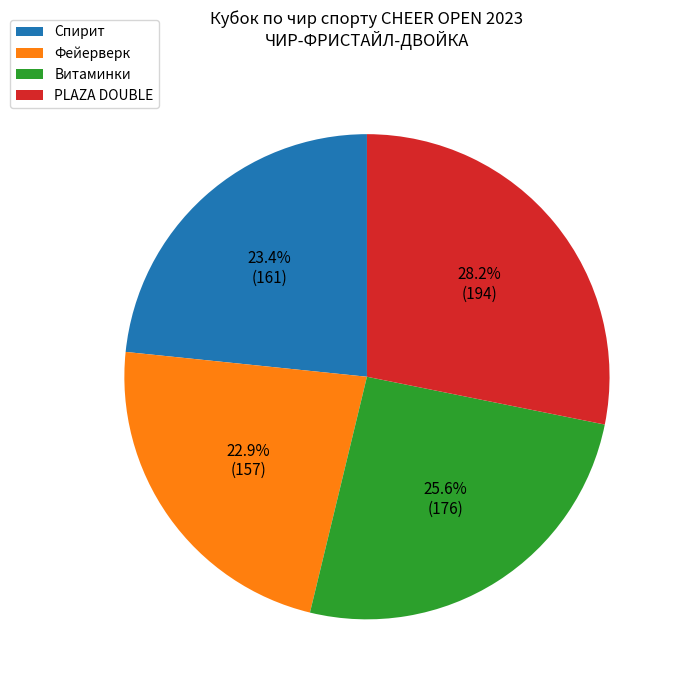

How many segments does this pie chart have?

4